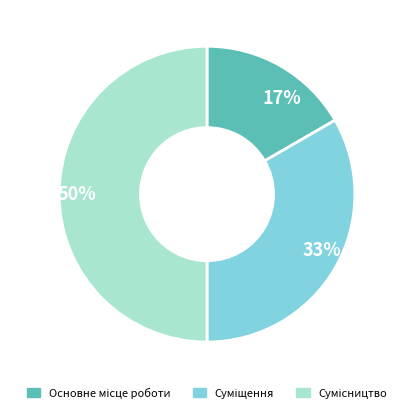

To the nearest percent, what is the average slice percentage?

33%